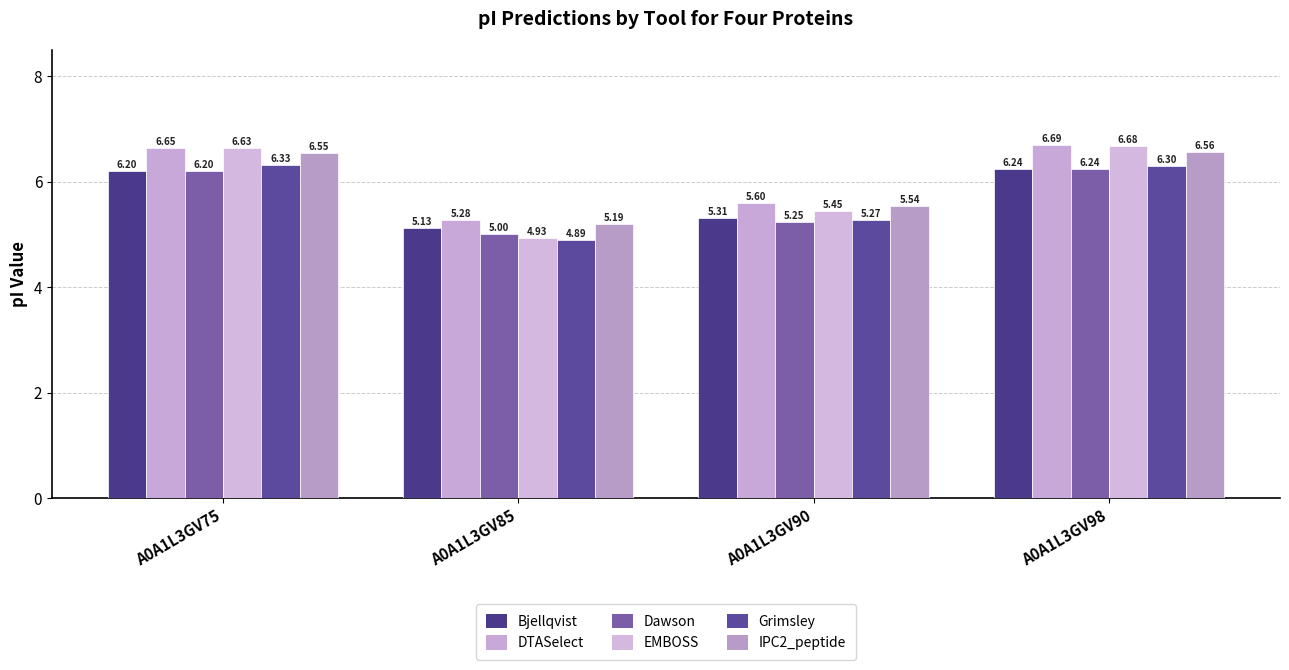

Does the chart contain any negative values?

No